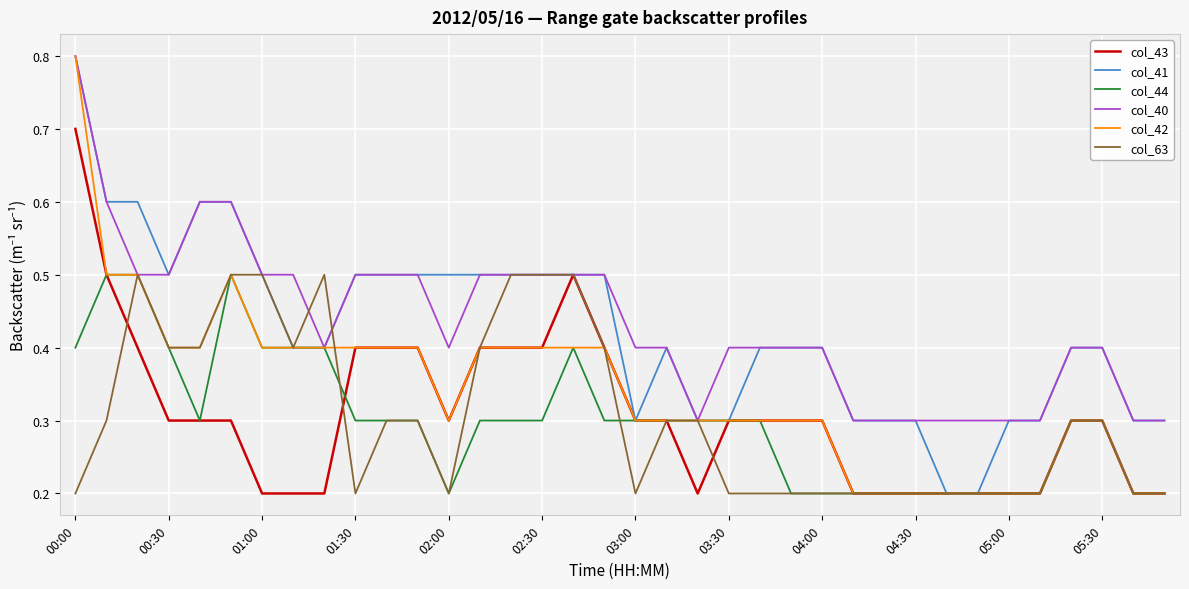

Count the col_41 values in the range 0 to 1.

36